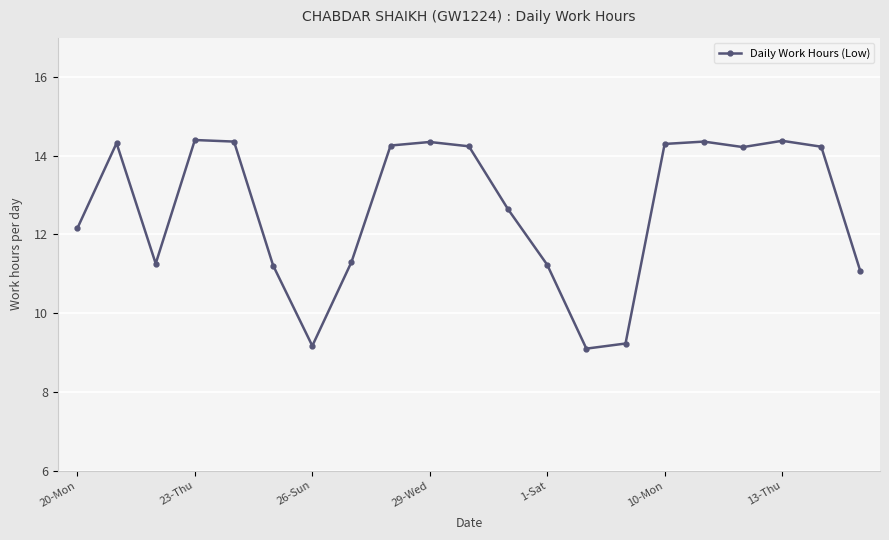

True or false: there are more than 2 points higher than both neighbors.

True